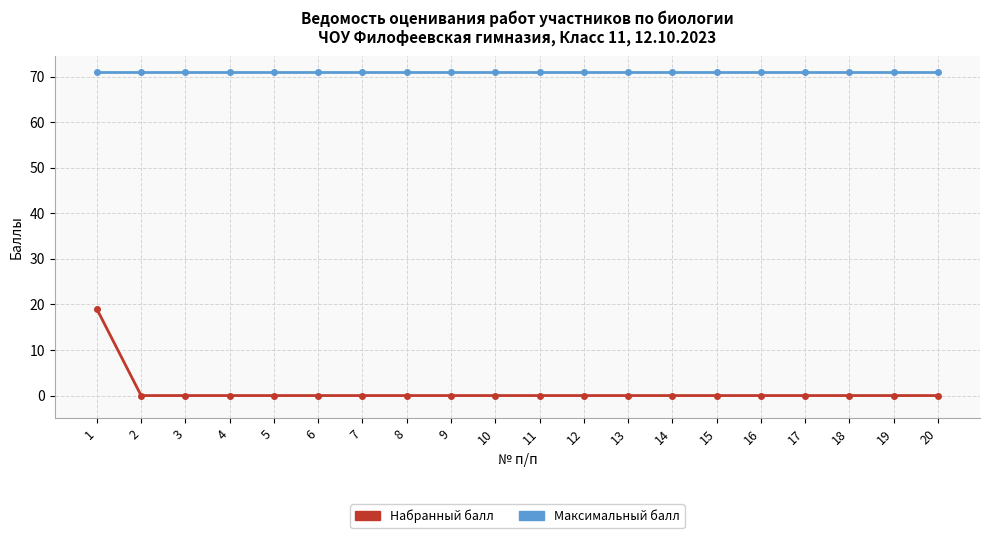

Which series has the widest spread of values?

Набранный балл